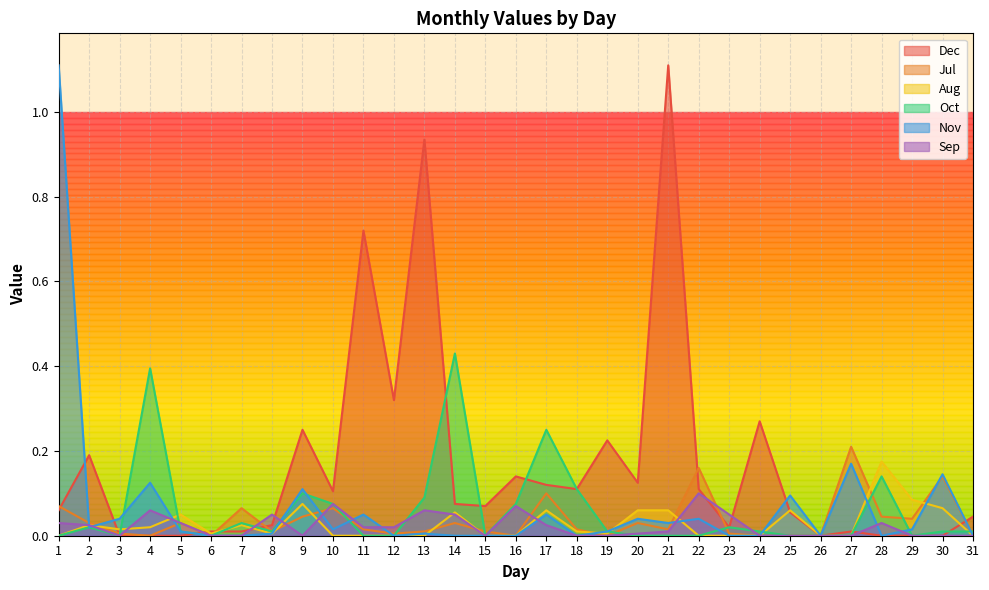

What is the highest value of the Sep series?

0.1